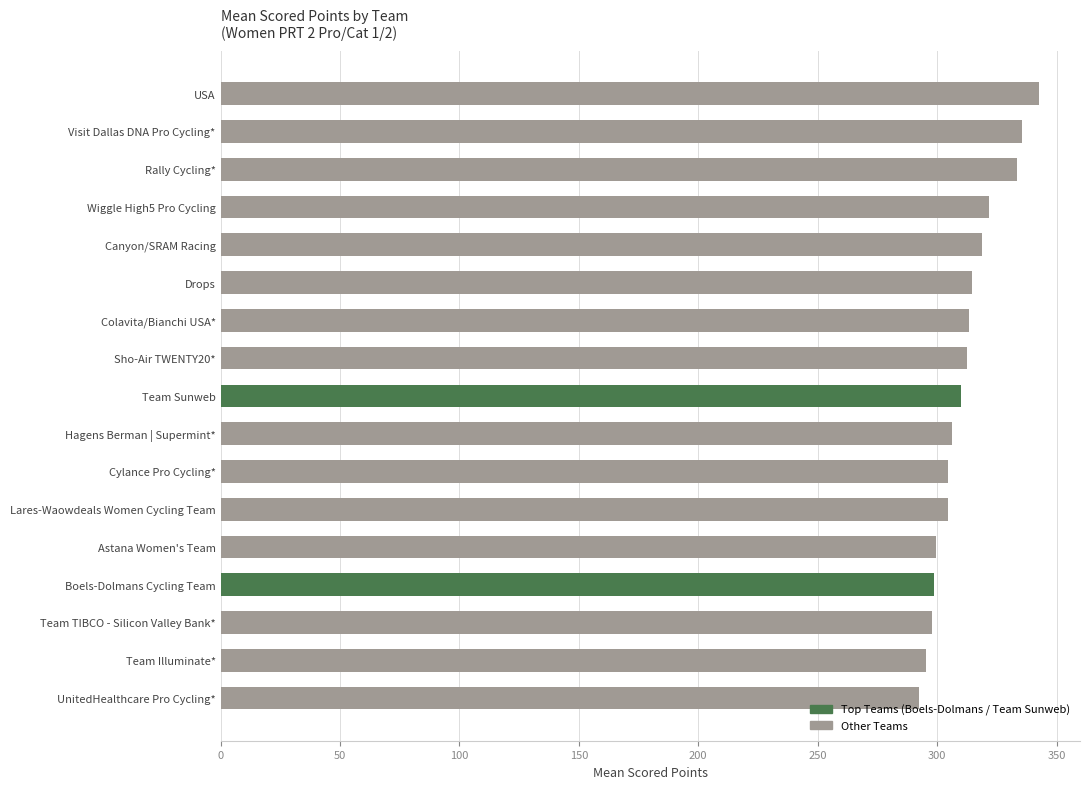

Is it true that the value at Team Sunweb is 58.5?

False